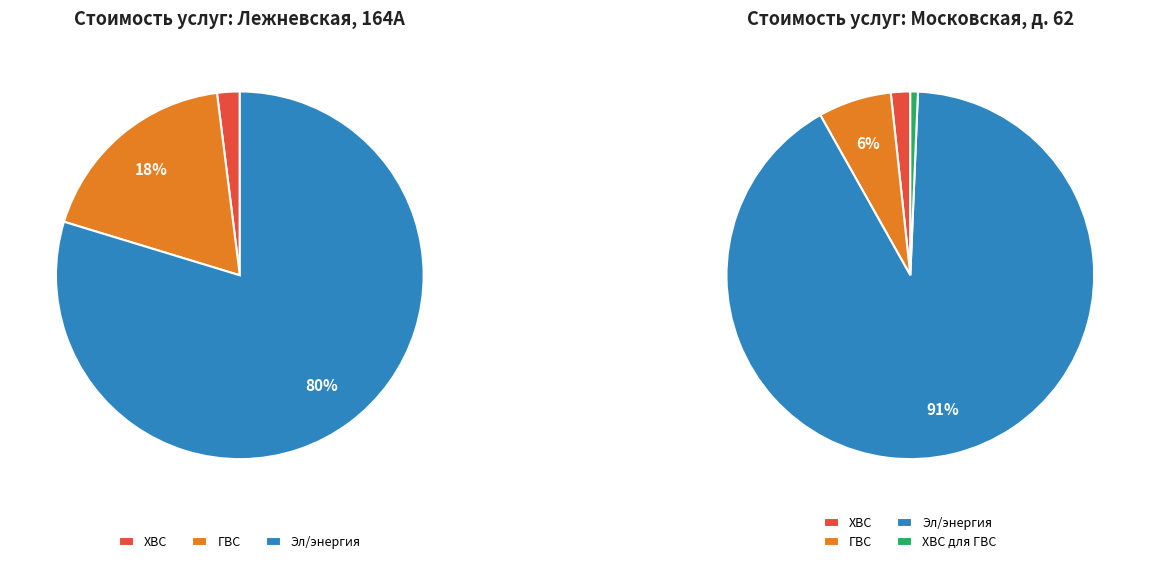

Combined, do Эл/энергия and ХВС account for over 50%?

Yes